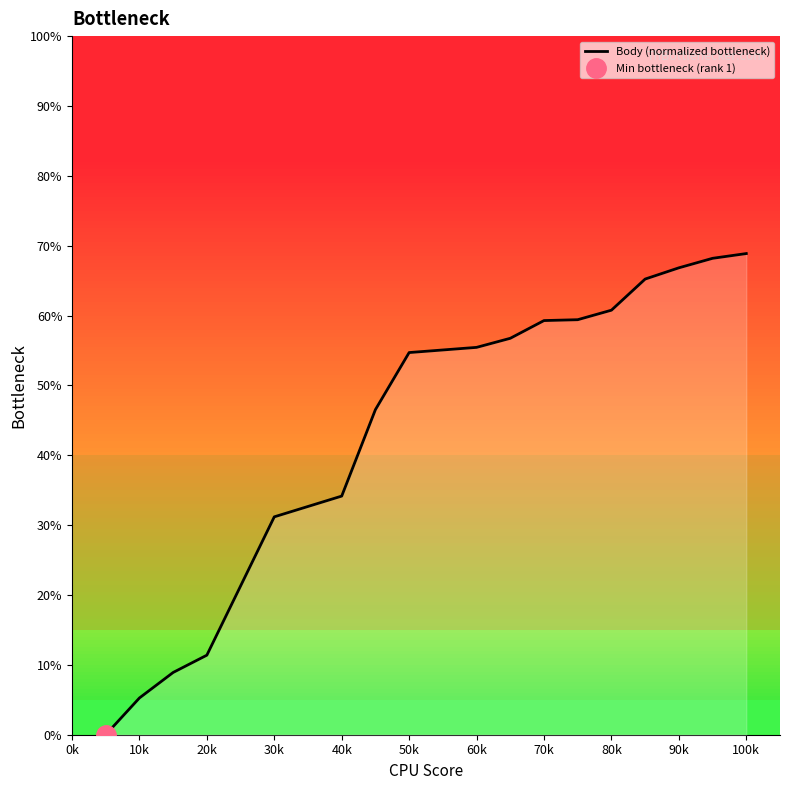

Count the number of categories in the chart.

20